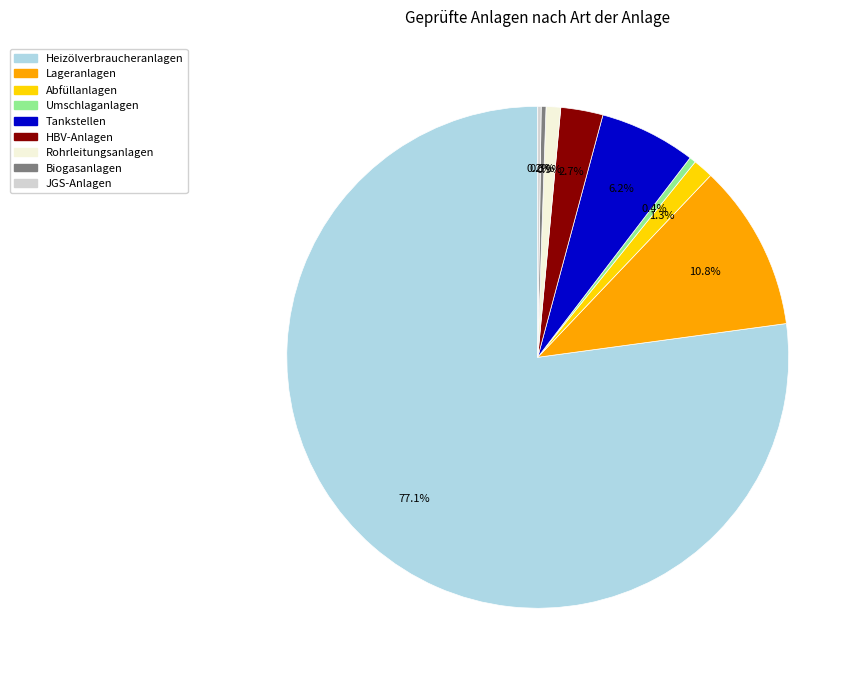

What portion of the pie excludes Lageranlagen?

89.2%